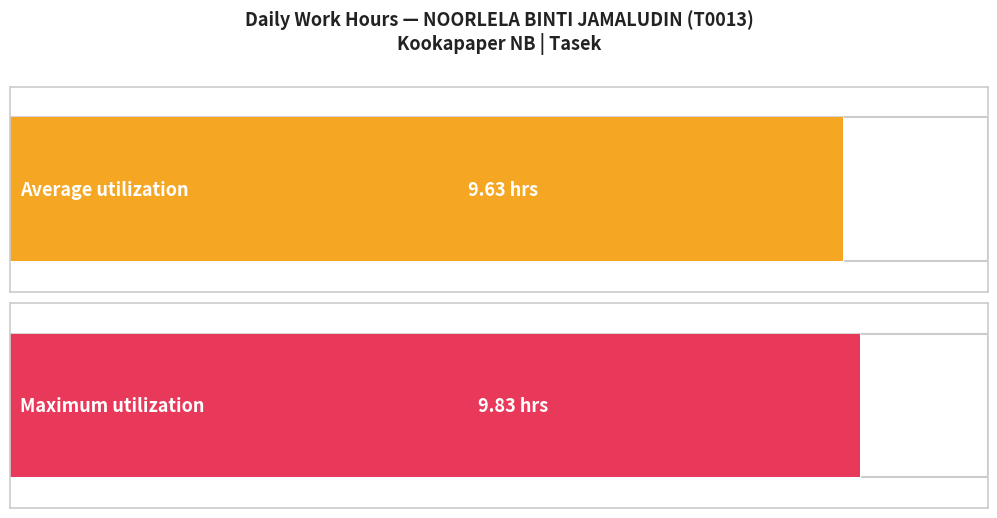

True or false: the data shows 4.5 at 19-Tue.

False